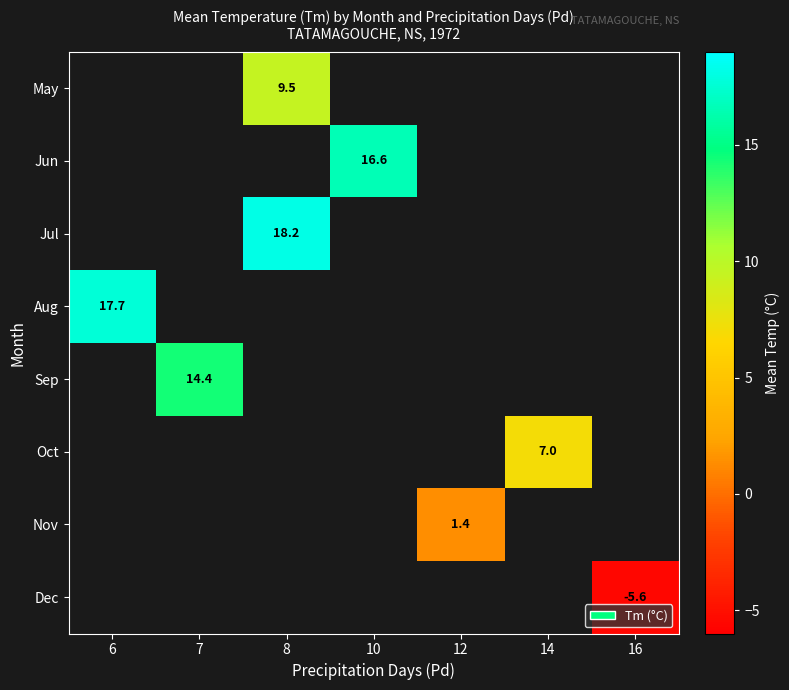

The May series shows 16.2 at 8. True or false?

False